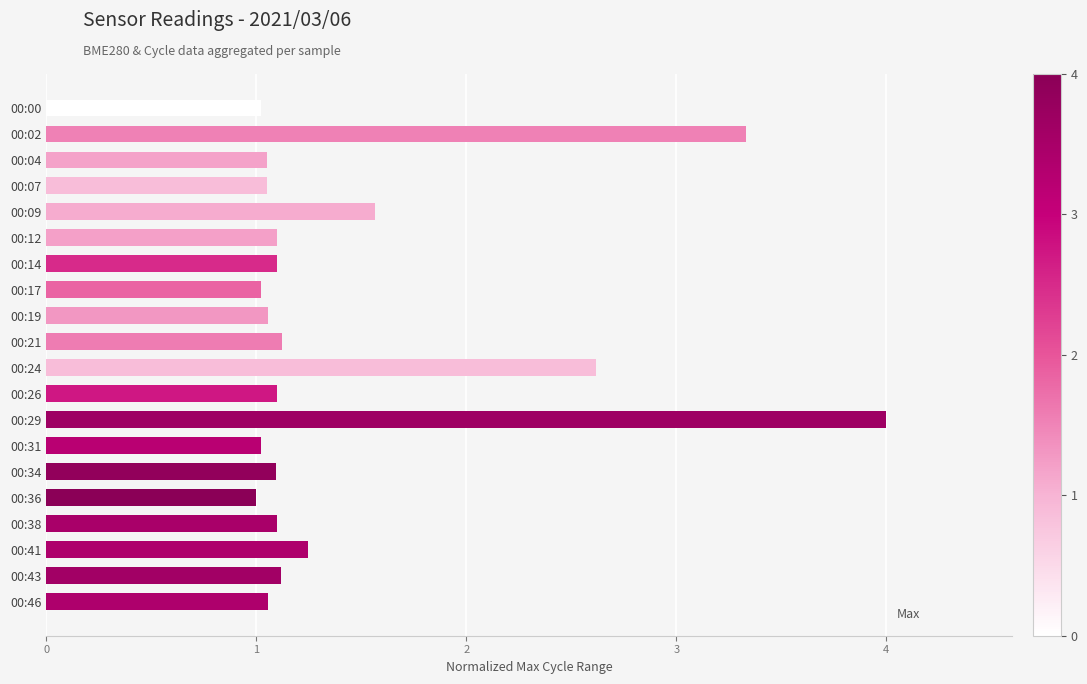

Where is the data nearest to the value 2?

00:09